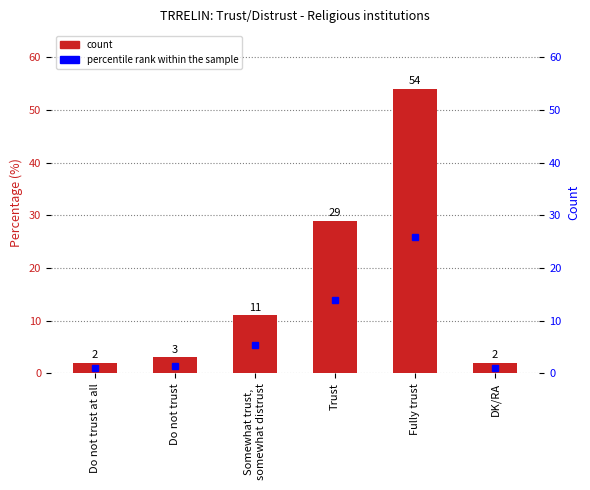

Reading left to right, transcribe all the data shown in this chart.

2	3	11	29	54	2